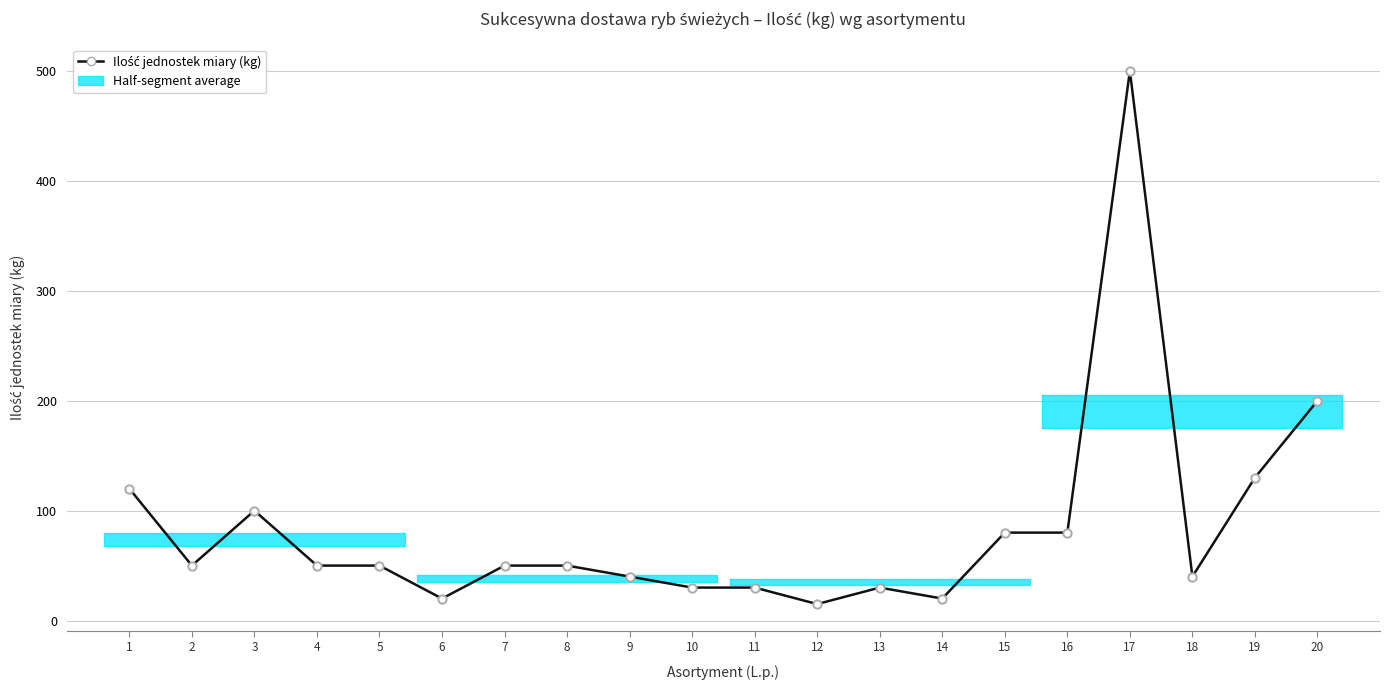

Approximately how many times larger is the value at 12 compared to 4?

0.3